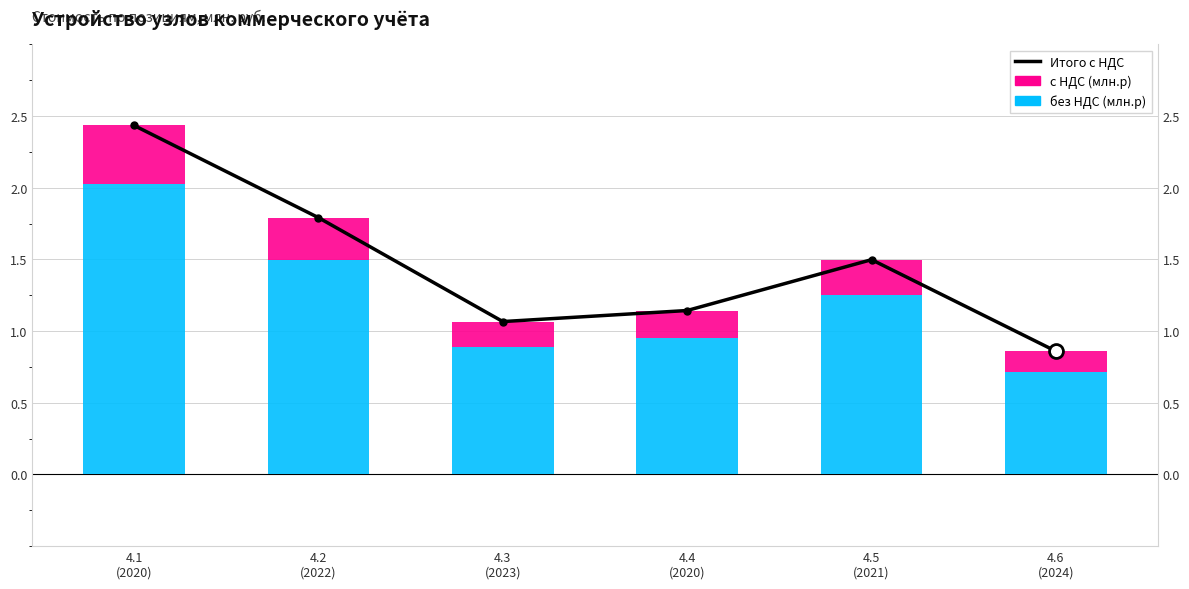

How many categories are shown in the chart?

6